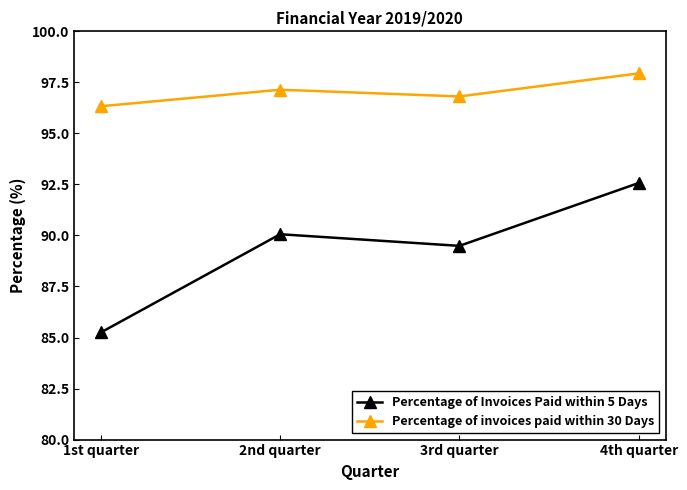

The Percentage of invoices paid within 30 Days series shows 152.9 at 4th quarter. True or false?

False